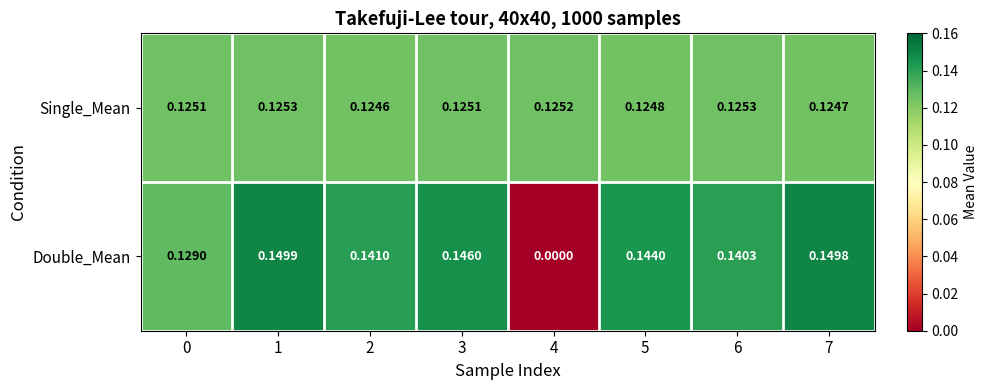

How many categories are shown in the chart?

8